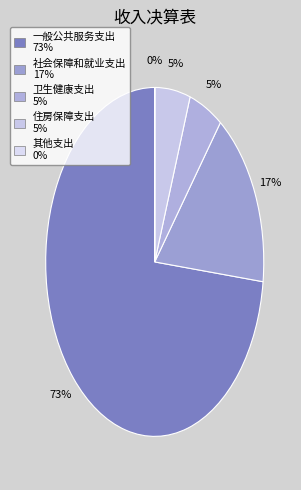

Count the number of slices in the pie.

5